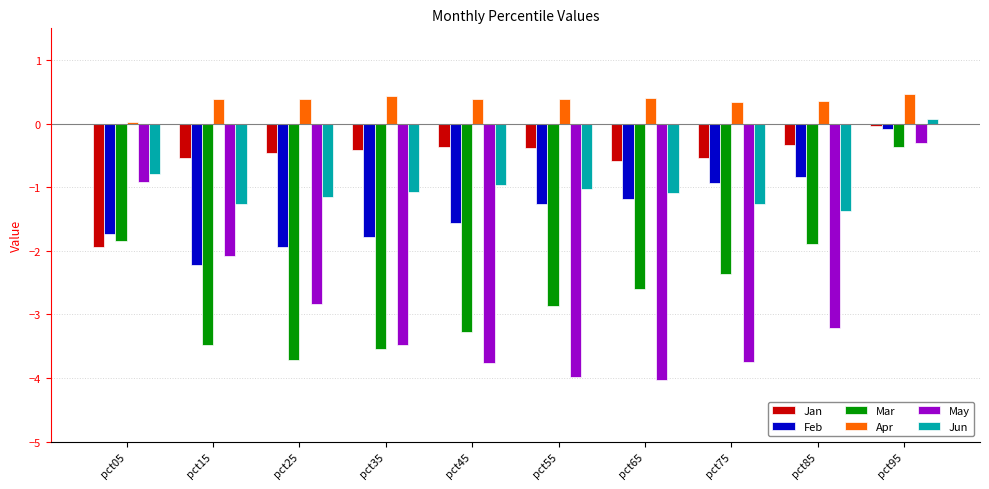

What is the value of the Jan bar at the 9th from the left?

-0.3